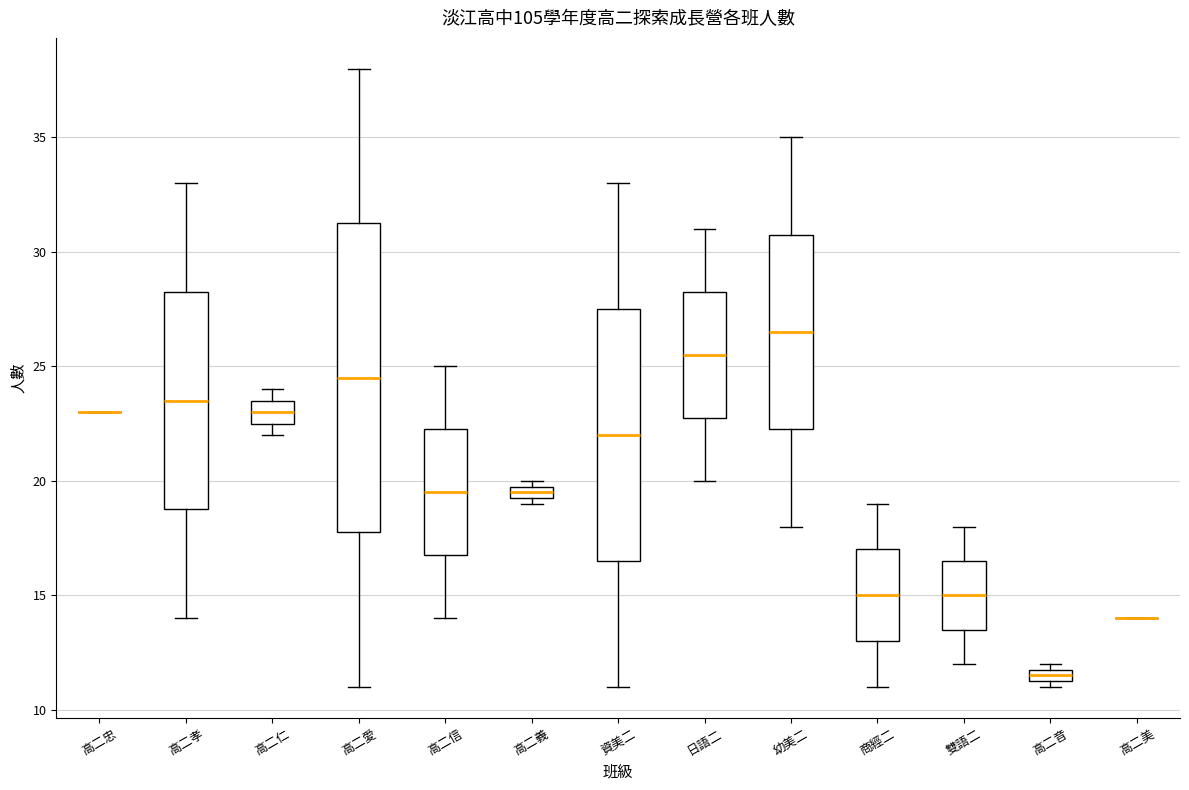

Comparing the boxes themselves (not the whiskers), which one is the tallest?

高二愛